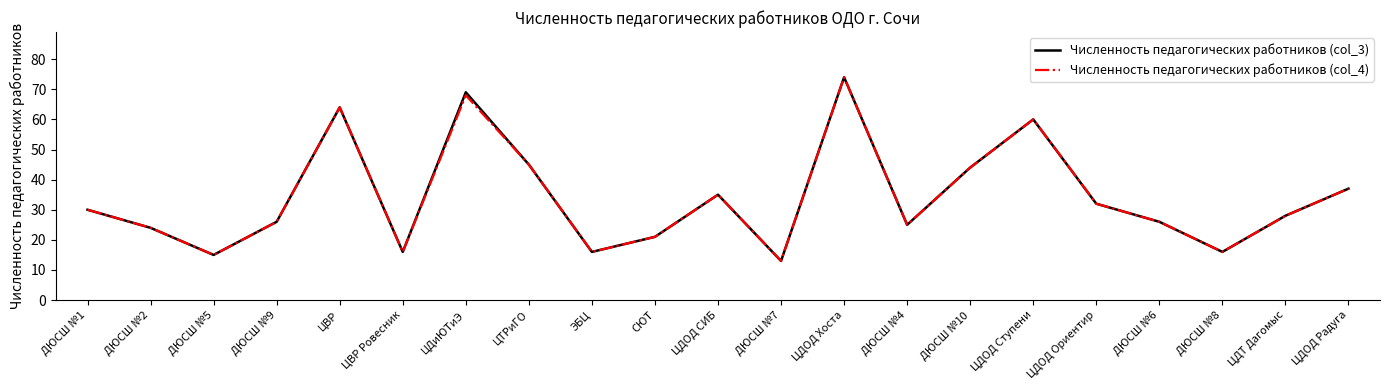

Where is Численность педагогических работников (col_4) nearest to the value 43?

ДЮСШ №10